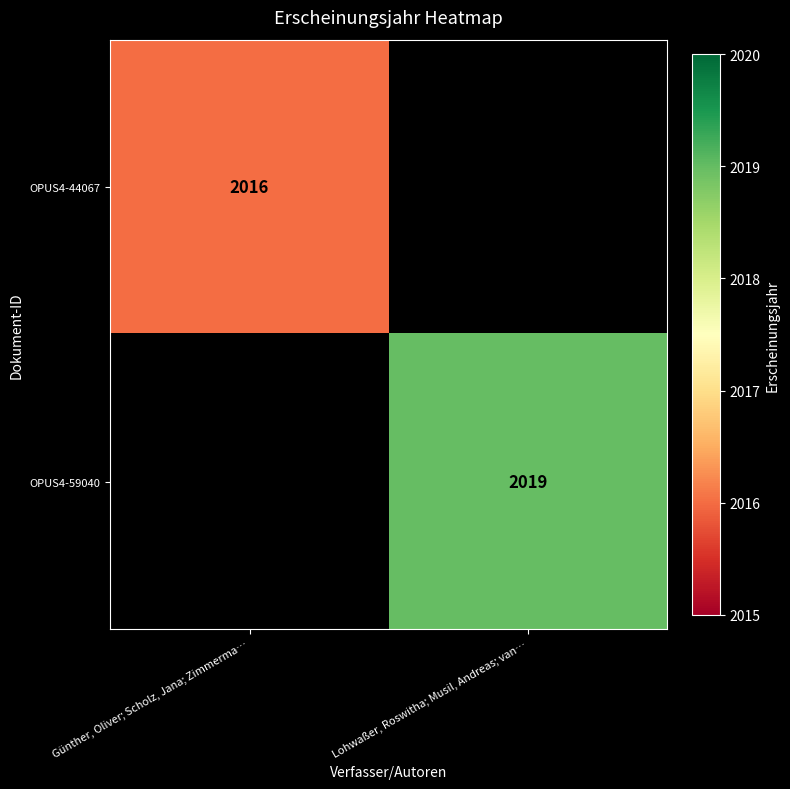

Is the value of OPUS4-59040 at Lohwaßer, Roswitha; Musil, Andreas; van… greater than the value of OPUS4-44067 at Günther, Oliver; Scholz, Jana; Zimmerma…?

Yes